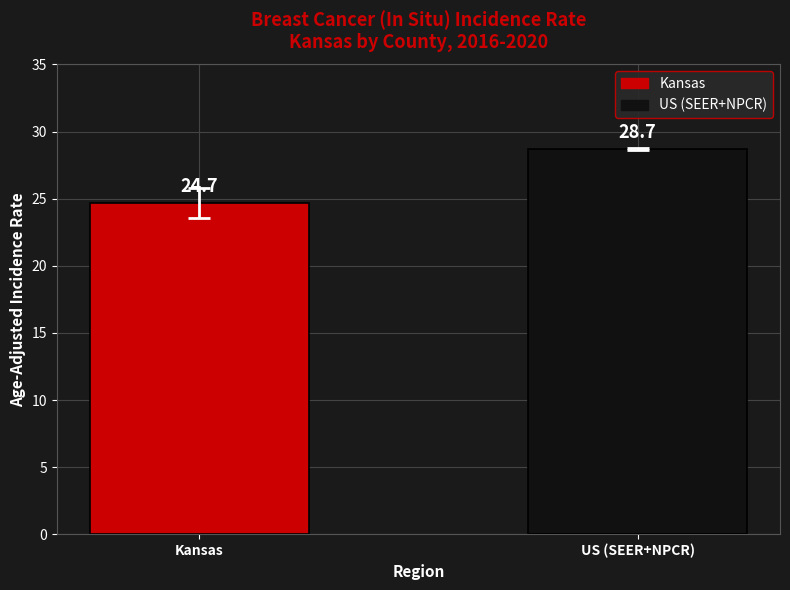

Is it true that the value at Kansas is 35.4?

False